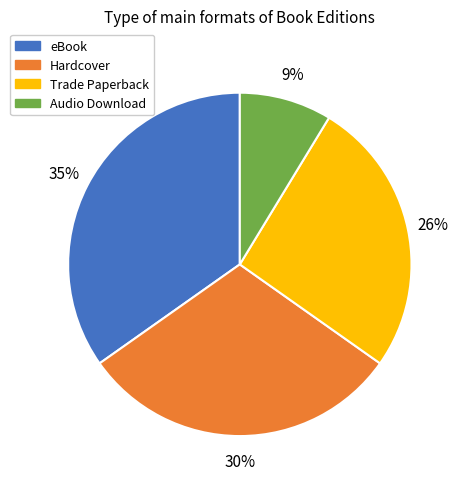

Do Hardcover and eBook together represent more than half of the pie?

Yes